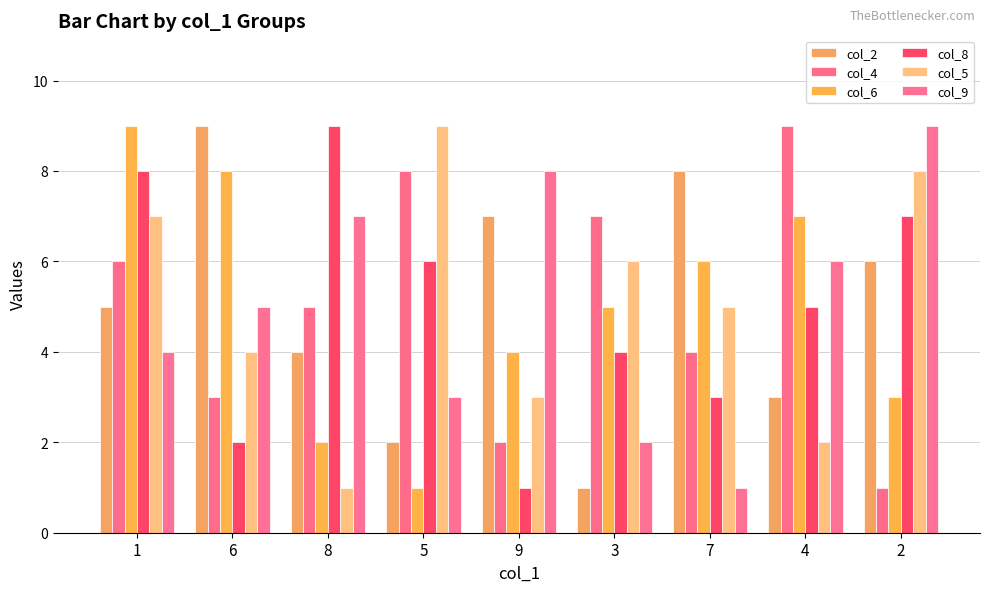

What is the minimum value shown in the chart?

1